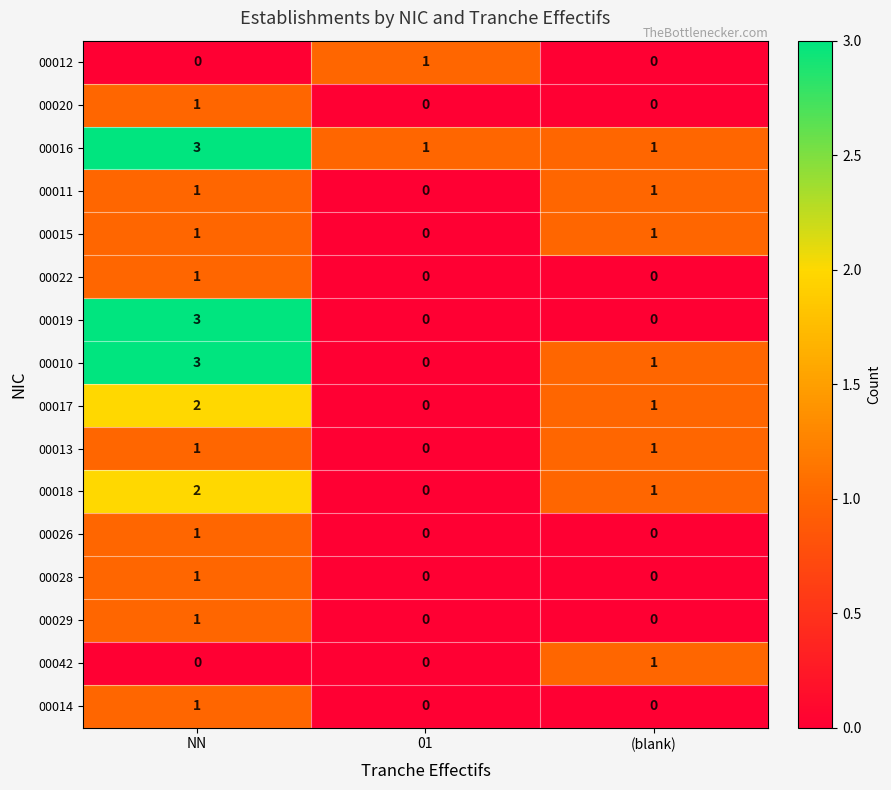

What is the difference between the 00019 values at NN and 01?

3